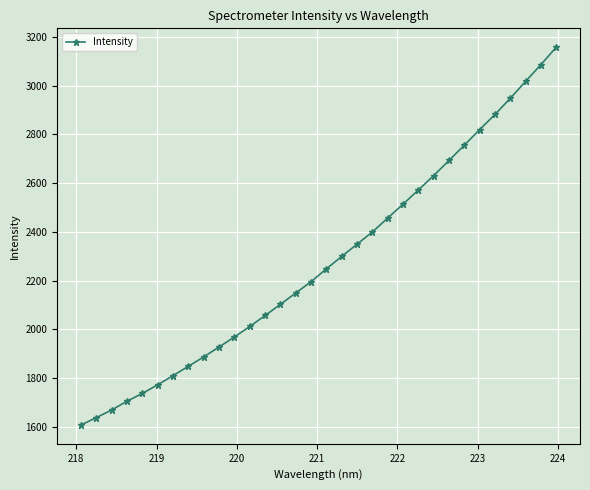

What is the sum of all values?

72910.9